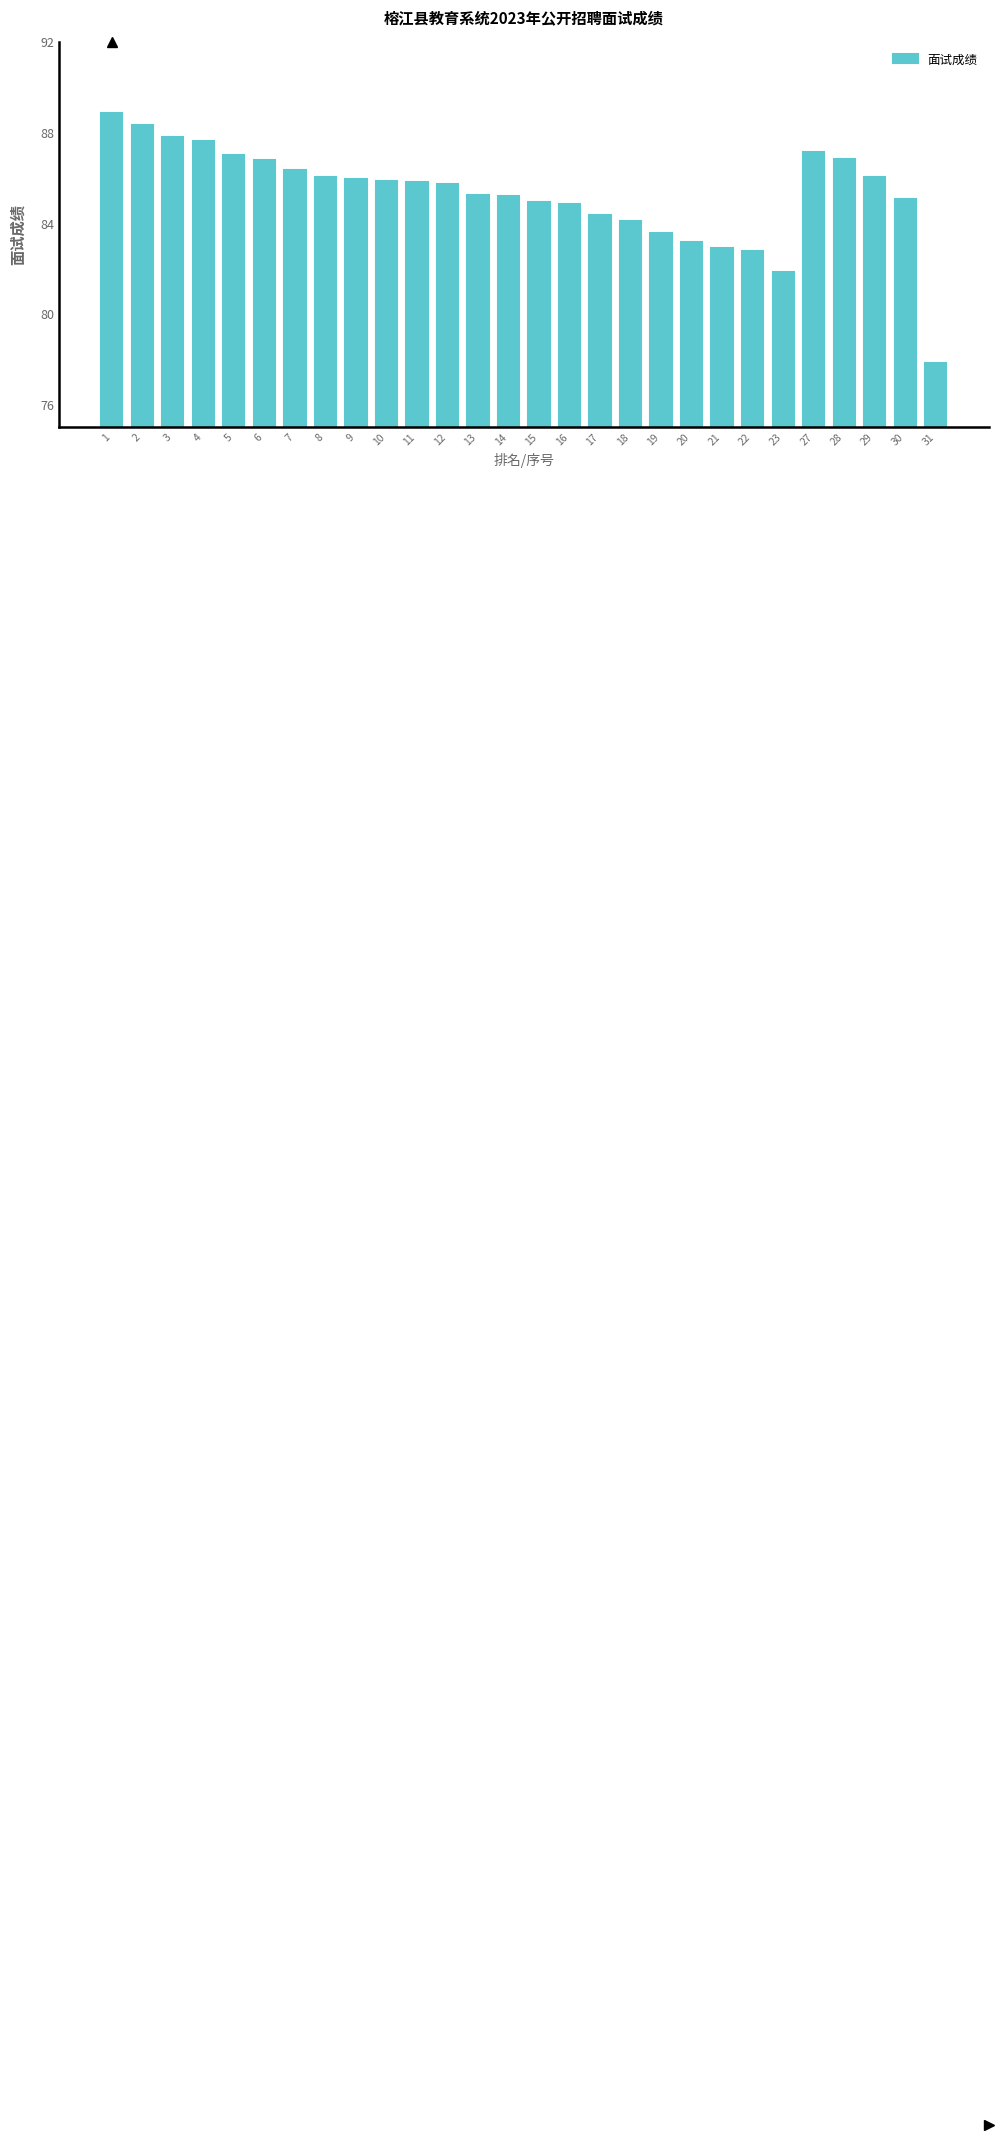

Which has a higher value, 29 or 12?

29